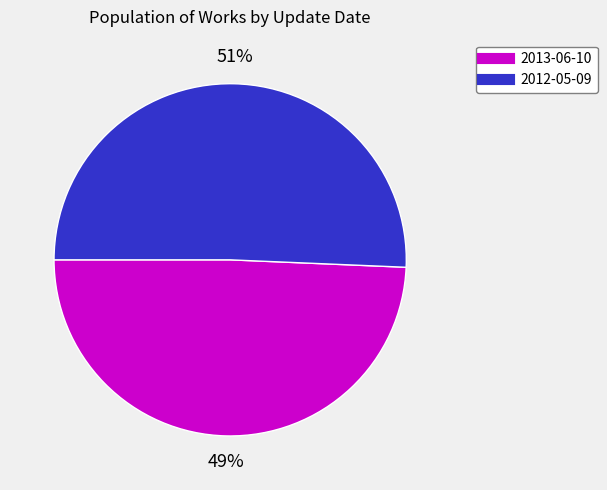

Between 2012-05-09 and 2013-06-10, which is larger?

2012-05-09